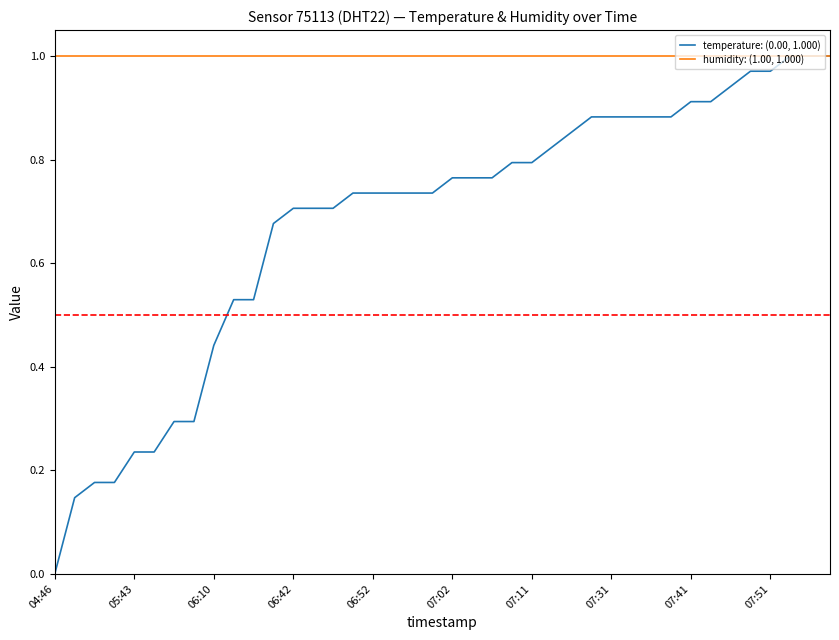

Which series has the largest range (max minus min)?

temperature: (0.00, 1.000)